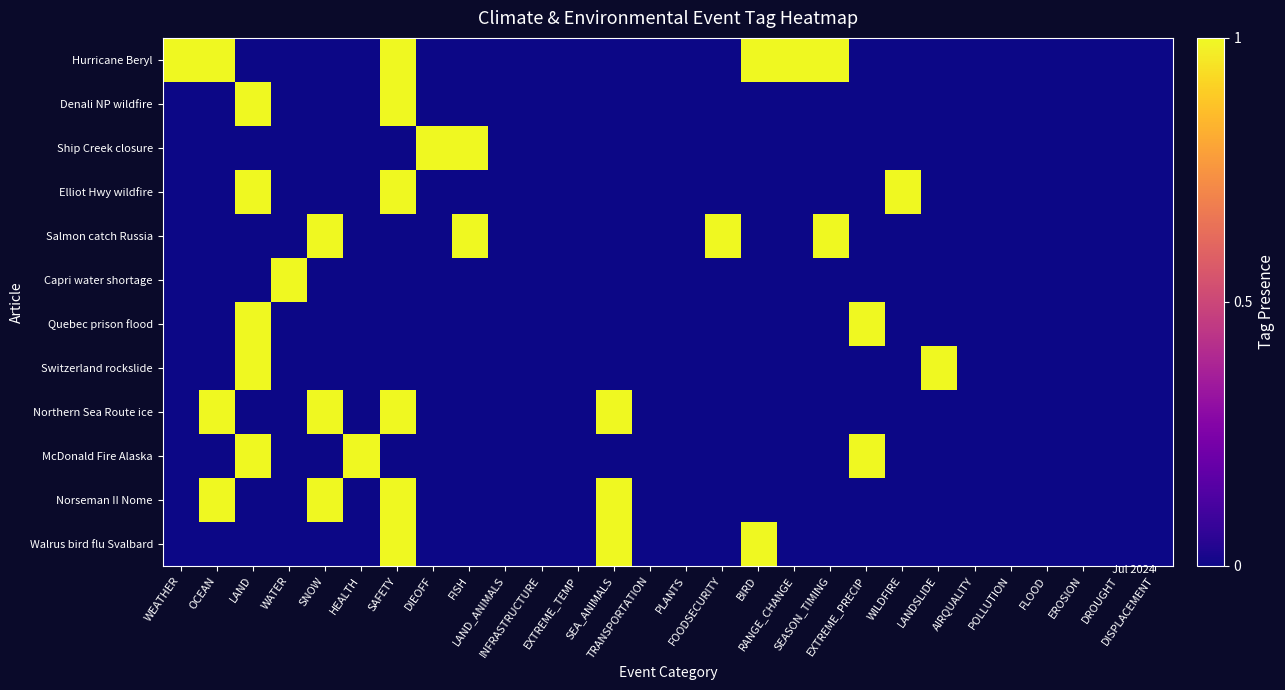

Reading right to left, transcribe all the data shown in this chart.

Hurricane Beryl: DISPLACEMENT=0	DROUGHT=0	EROSION=0	FLOOD=0	POLLUTION=0	AIRQUALITY=0	LANDSLIDE=0	WILDFIRE=0	EXTREME_PRECIP=0	SEASON_TIMING=1	RANGE_CHANGE=1	BIRD=1	FOODSECURITY=0	PLANTS=0	TRANSPORTATION=0	SEA_ANIMALS=0	EXTREME_TEMP=0	INFRASTRUCTURE=0	LAND_ANIMALS=0	FISH=0	DIEOFF=0	SAFETY=1	HEALTH=0	SNOW=0	WATER=0	LAND=0	OCEAN=1	WEATHER=1
Denali NP wildfire: DISPLACEMENT=0	DROUGHT=0	EROSION=0	FLOOD=0	POLLUTION=0	AIRQUALITY=0	LANDSLIDE=0	WILDFIRE=0	EXTREME_PRECIP=0	SEASON_TIMING=0	RANGE_CHANGE=0	BIRD=0	FOODSECURITY=0	PLANTS=0	TRANSPORTATION=0	SEA_ANIMALS=0	EXTREME_TEMP=0	INFRASTRUCTURE=0	LAND_ANIMALS=0	FISH=0	DIEOFF=0	SAFETY=1	HEALTH=0	SNOW=0	WATER=0	LAND=1	OCEAN=0	WEATHER=0
Ship Creek closure: DISPLACEMENT=0	DROUGHT=0	EROSION=0	FLOOD=0	POLLUTION=0	AIRQUALITY=0	LANDSLIDE=0	WILDFIRE=0	EXTREME_PRECIP=0	SEASON_TIMING=0	RANGE_CHANGE=0	BIRD=0	FOODSECURITY=0	PLANTS=0	TRANSPORTATION=0	SEA_ANIMALS=0	EXTREME_TEMP=0	INFRASTRUCTURE=0	LAND_ANIMALS=0	FISH=1	DIEOFF=1	SAFETY=0	HEALTH=0	SNOW=0	WATER=0	LAND=0	OCEAN=0	WEATHER=0
Elliot Hwy wildfire: DISPLACEMENT=0	DROUGHT=0	EROSION=0	FLOOD=0	POLLUTION=0	AIRQUALITY=0	LANDSLIDE=0	WILDFIRE=1	EXTREME_PRECIP=0	SEASON_TIMING=0	RANGE_CHANGE=0	BIRD=0	FOODSECURITY=0	PLANTS=0	TRANSPORTATION=0	SEA_ANIMALS=0	EXTREME_TEMP=0	INFRASTRUCTURE=0	LAND_ANIMALS=0	FISH=0	DIEOFF=0	SAFETY=1	HEALTH=0	SNOW=0	WATER=0	LAND=1	OCEAN=0	WEATHER=0
Salmon catch Russia: DISPLACEMENT=0	DROUGHT=0	EROSION=0	FLOOD=0	POLLUTION=0	AIRQUALITY=0	LANDSLIDE=0	WILDFIRE=0	EXTREME_PRECIP=0	SEASON_TIMING=1	RANGE_CHANGE=0	BIRD=0	FOODSECURITY=1	PLANTS=0	TRANSPORTATION=0	SEA_ANIMALS=0	EXTREME_TEMP=0	INFRASTRUCTURE=0	LAND_ANIMALS=0	FISH=1	DIEOFF=0	SAFETY=0	HEALTH=0	SNOW=1	WATER=0	LAND=0	OCEAN=0	WEATHER=0
Capri water shortage: DISPLACEMENT=0	DROUGHT=0	EROSION=0	FLOOD=0	POLLUTION=0	AIRQUALITY=0	LANDSLIDE=0	WILDFIRE=0	EXTREME_PRECIP=0	SEASON_TIMING=0	RANGE_CHANGE=0	BIRD=0	FOODSECURITY=0	PLANTS=0	TRANSPORTATION=0	SEA_ANIMALS=0	EXTREME_TEMP=0	INFRASTRUCTURE=0	LAND_ANIMALS=0	FISH=0	DIEOFF=0	SAFETY=0	HEALTH=0	SNOW=0	WATER=1	LAND=0	OCEAN=0	WEATHER=0
Quebec prison flood: DISPLACEMENT=0	DROUGHT=0	EROSION=0	FLOOD=0	POLLUTION=0	AIRQUALITY=0	LANDSLIDE=0	WILDFIRE=0	EXTREME_PRECIP=1	SEASON_TIMING=0	RANGE_CHANGE=0	BIRD=0	FOODSECURITY=0	PLANTS=0	TRANSPORTATION=0	SEA_ANIMALS=0	EXTREME_TEMP=0	INFRASTRUCTURE=0	LAND_ANIMALS=0	FISH=0	DIEOFF=0	SAFETY=0	HEALTH=0	SNOW=0	WATER=0	LAND=1	OCEAN=0	WEATHER=0
Switzerland rockslide: DISPLACEMENT=0	DROUGHT=0	EROSION=0	FLOOD=0	POLLUTION=0	AIRQUALITY=0	LANDSLIDE=1	WILDFIRE=0	EXTREME_PRECIP=0	SEASON_TIMING=0	RANGE_CHANGE=0	BIRD=0	FOODSECURITY=0	PLANTS=0	TRANSPORTATION=0	SEA_ANIMALS=0	EXTREME_TEMP=0	INFRASTRUCTURE=0	LAND_ANIMALS=0	FISH=0	DIEOFF=0	SAFETY=0	HEALTH=0	SNOW=0	WATER=0	LAND=1	OCEAN=0	WEATHER=0
Northern Sea Route ice: DISPLACEMENT=0	DROUGHT=0	EROSION=0	FLOOD=0	POLLUTION=0	AIRQUALITY=0	LANDSLIDE=0	WILDFIRE=0	EXTREME_PRECIP=0	SEASON_TIMING=0	RANGE_CHANGE=0	BIRD=0	FOODSECURITY=0	PLANTS=0	TRANSPORTATION=0	SEA_ANIMALS=1	EXTREME_TEMP=0	INFRASTRUCTURE=0	LAND_ANIMALS=0	FISH=0	DIEOFF=0	SAFETY=1	HEALTH=0	SNOW=1	WATER=0	LAND=0	OCEAN=1	WEATHER=0
McDonald Fire Alaska: DISPLACEMENT=0	DROUGHT=0	EROSION=0	FLOOD=0	POLLUTION=0	AIRQUALITY=0	LANDSLIDE=0	WILDFIRE=0	EXTREME_PRECIP=1	SEASON_TIMING=0	RANGE_CHANGE=0	BIRD=0	FOODSECURITY=0	PLANTS=0	TRANSPORTATION=0	SEA_ANIMALS=0	EXTREME_TEMP=0	INFRASTRUCTURE=0	LAND_ANIMALS=0	FISH=0	DIEOFF=0	SAFETY=0	HEALTH=1	SNOW=0	WATER=0	LAND=1	OCEAN=0	WEATHER=0
Norseman II Nome: DISPLACEMENT=0	DROUGHT=0	EROSION=0	FLOOD=0	POLLUTION=0	AIRQUALITY=0	LANDSLIDE=0	WILDFIRE=0	EXTREME_PRECIP=0	SEASON_TIMING=0	RANGE_CHANGE=0	BIRD=0	FOODSECURITY=0	PLANTS=0	TRANSPORTATION=0	SEA_ANIMALS=1	EXTREME_TEMP=0	INFRASTRUCTURE=0	LAND_ANIMALS=0	FISH=0	DIEOFF=0	SAFETY=1	HEALTH=0	SNOW=1	WATER=0	LAND=0	OCEAN=1	WEATHER=0
Walrus bird flu Svalbard: DISPLACEMENT=0	DROUGHT=0	EROSION=0	FLOOD=0	POLLUTION=0	AIRQUALITY=0	LANDSLIDE=0	WILDFIRE=0	EXTREME_PRECIP=0	SEASON_TIMING=0	RANGE_CHANGE=0	BIRD=1	FOODSECURITY=0	PLANTS=0	TRANSPORTATION=0	SEA_ANIMALS=1	EXTREME_TEMP=0	INFRASTRUCTURE=0	LAND_ANIMALS=0	FISH=0	DIEOFF=0	SAFETY=1	HEALTH=0	SNOW=0	WATER=0	LAND=0	OCEAN=0	WEATHER=0